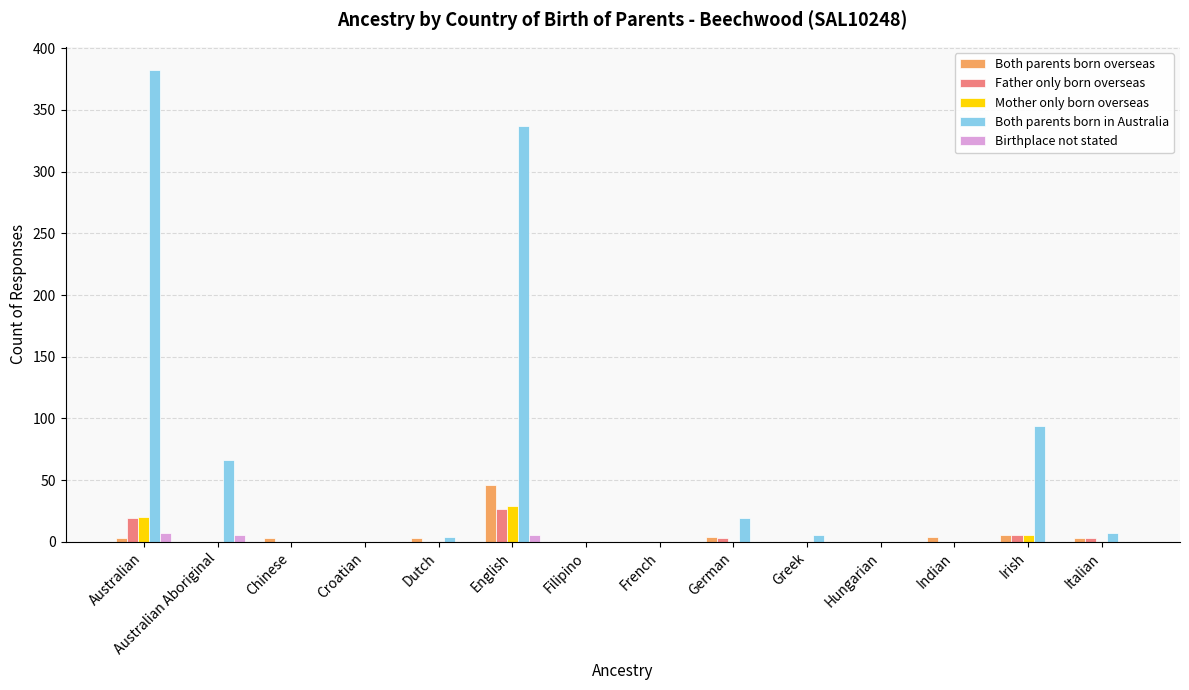

At which label is Both parents born in Australia closest to 191?

Irish